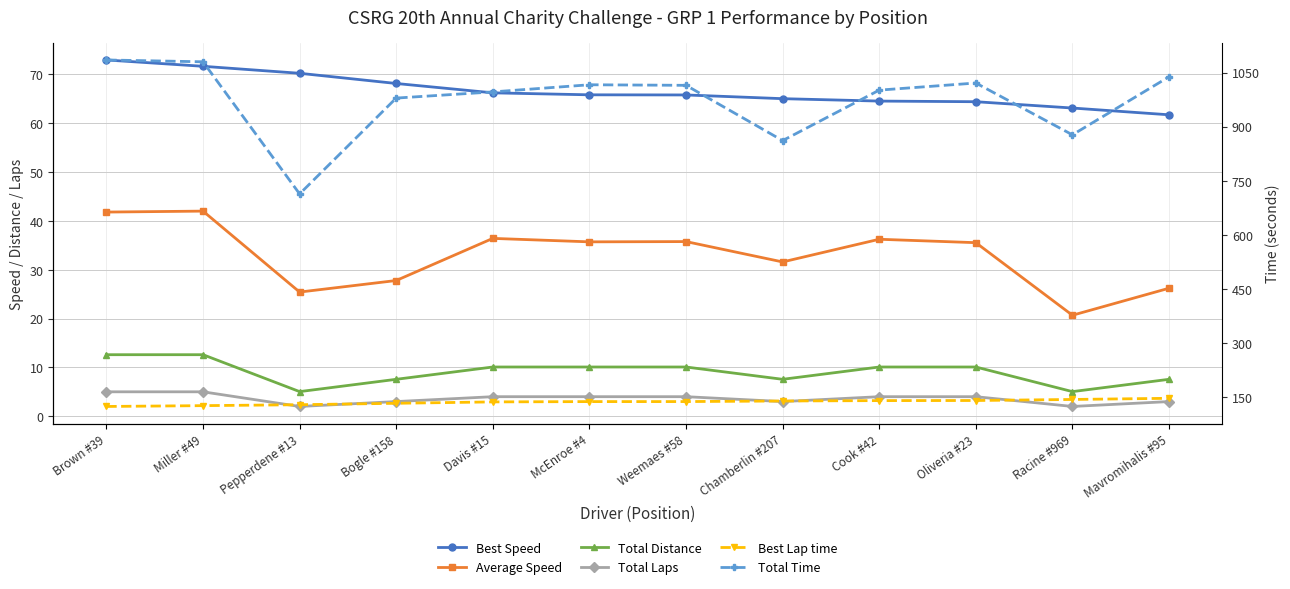

The Total Distance series shows 11.4 at Chamberlin #207. True or false?

False